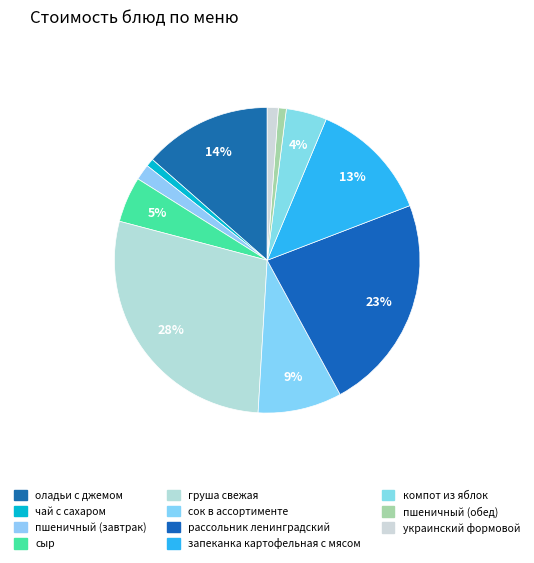

Which category has the biggest portion of the pie?

груша свежая